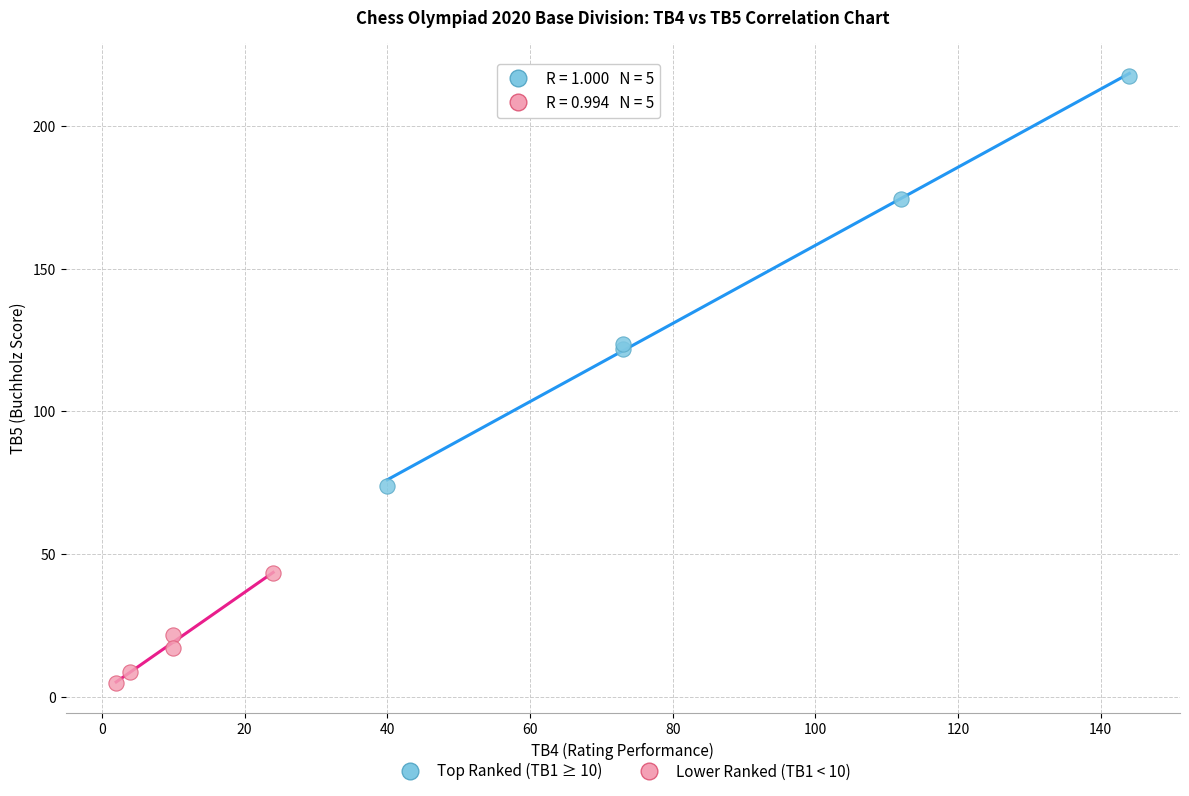

Which series reaches the minimum Y coordinate?

Lower Ranked (TB1 < 10)